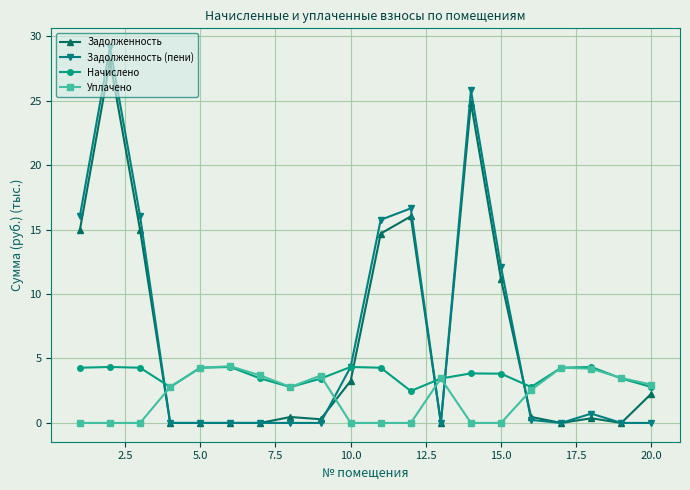

What is the value of the Начислено point at the 8th from the left?

2.8